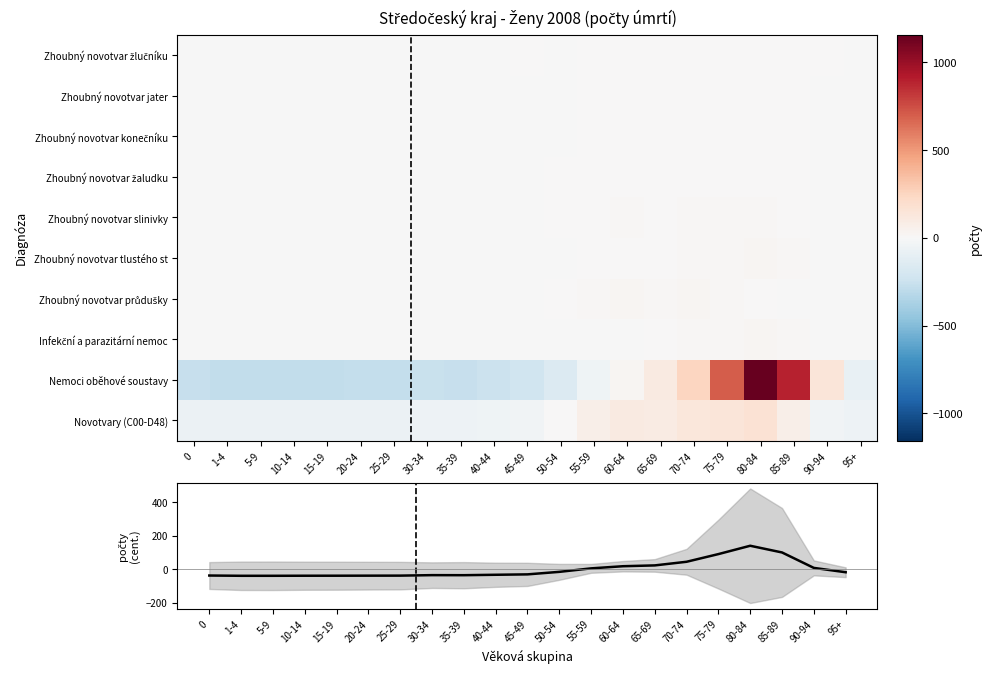

How many negative values does the Novotvary (C00-D48) series have?

13